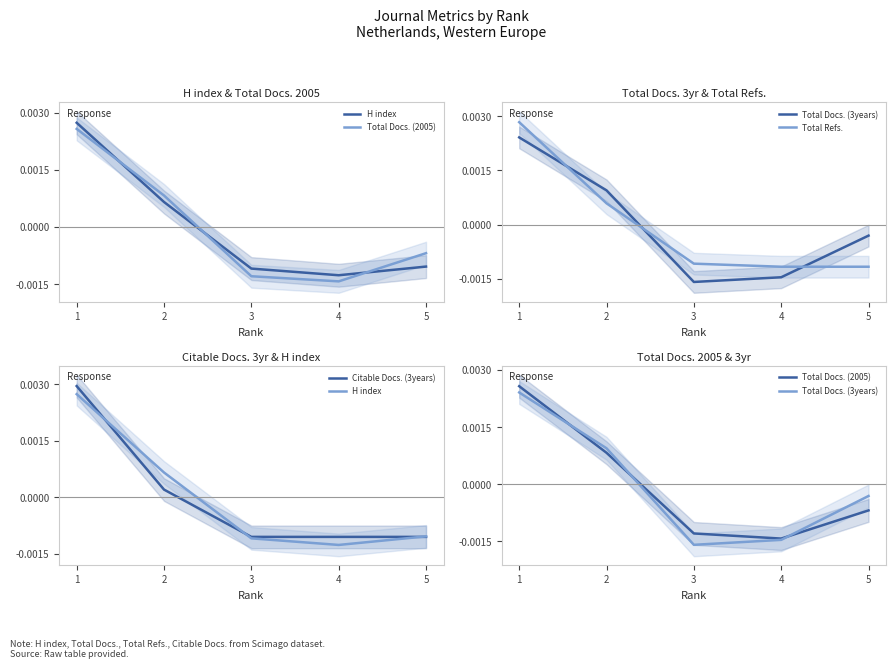

At how many categories does at least one series exceed 0?

2